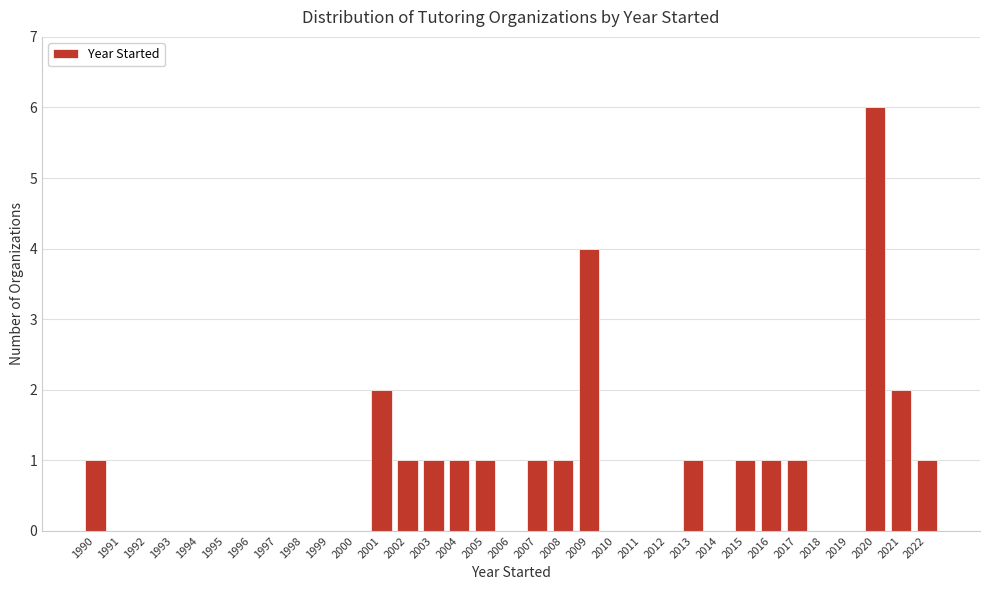

What is the sum of the values at 2009 and 1994?

4